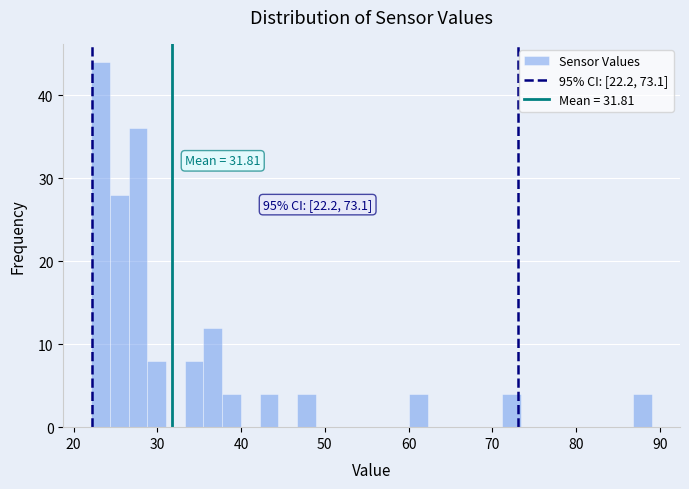

Read against the x-axis, roughly where is the centre of the tallest bar?

23